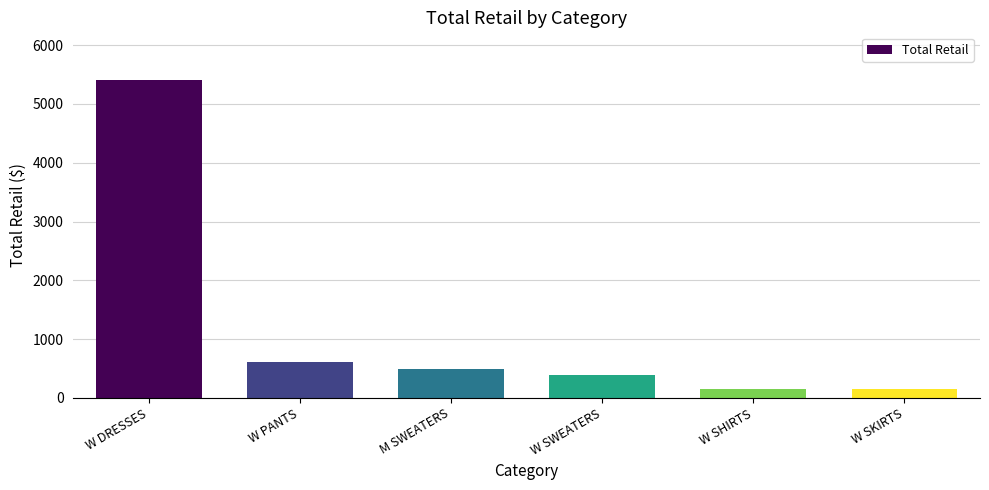

What is the difference between the second highest and second lowest values?

454